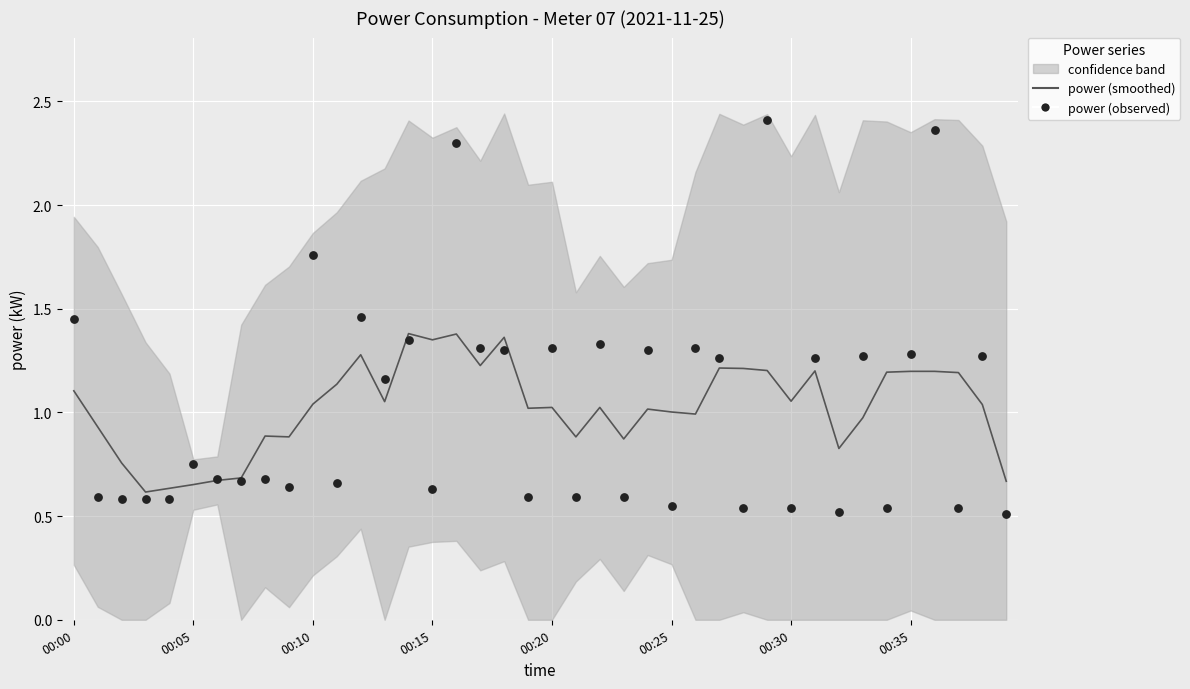

Which series has the largest total across all categories?

power (smoothed)